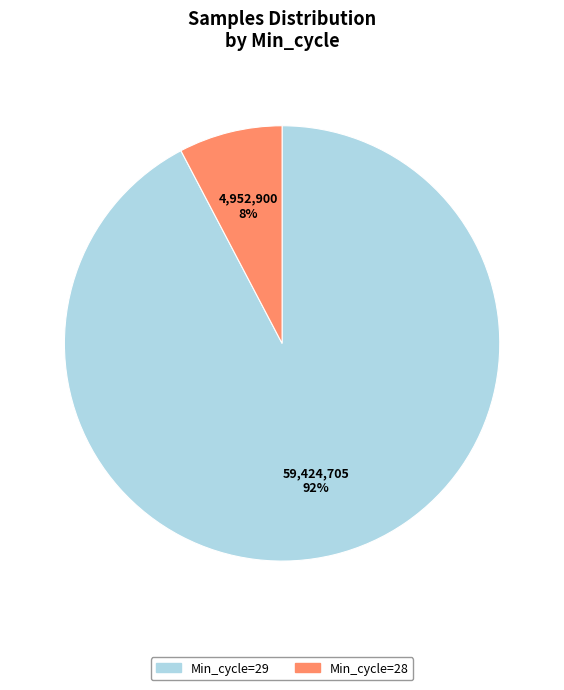

How many segments does this pie chart have?

2